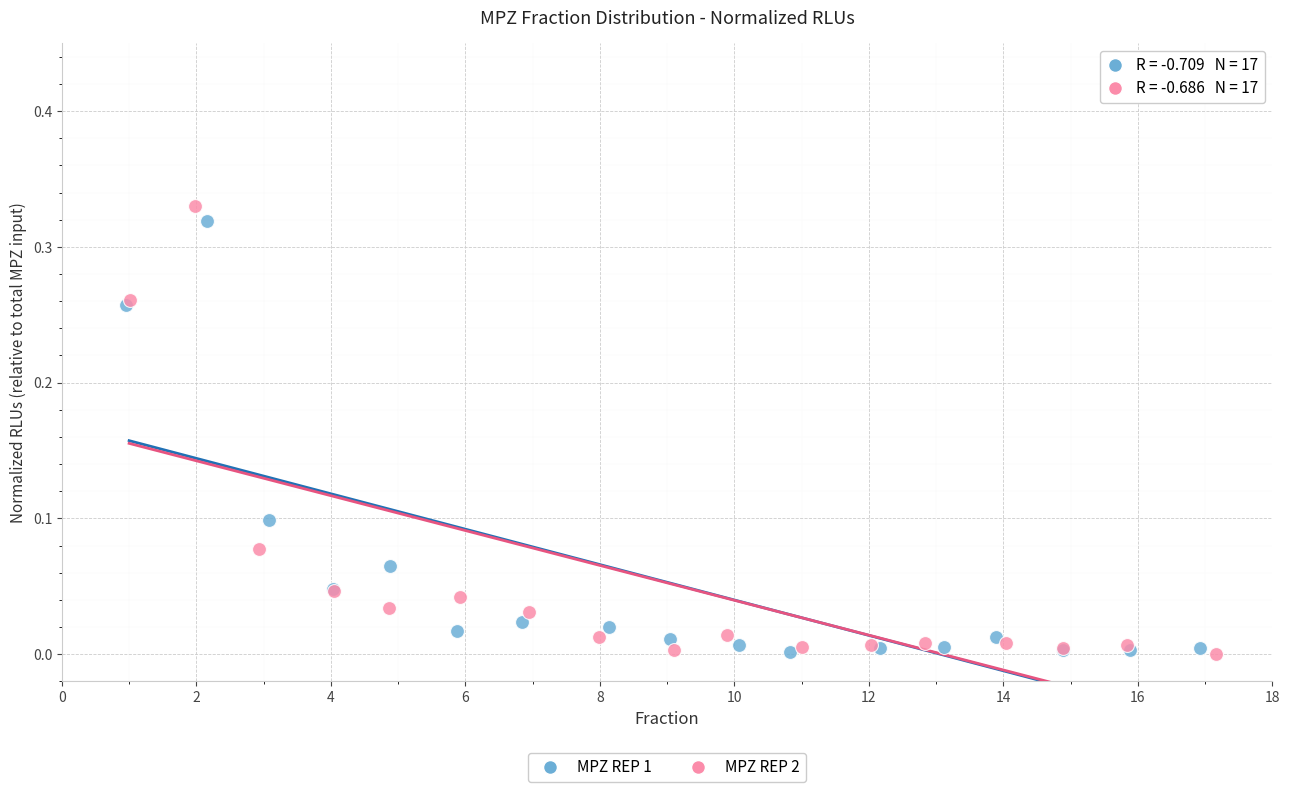

Which series has the widest spread of Y values?

MPZ REP 2